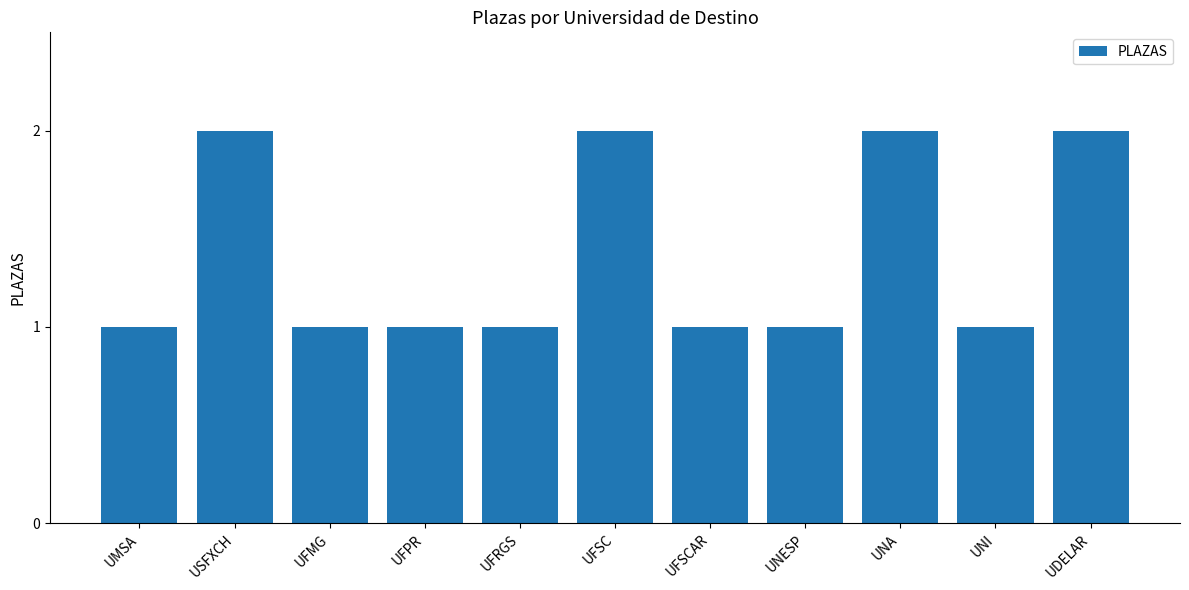

What is the change in value from UMSA to UNA?

+1